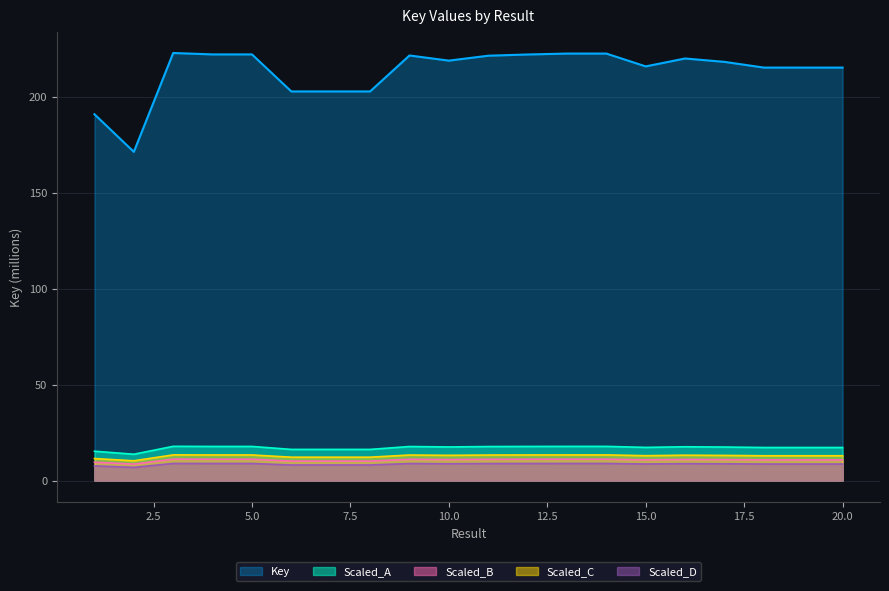

Which has a higher value, 5 or 19?

5